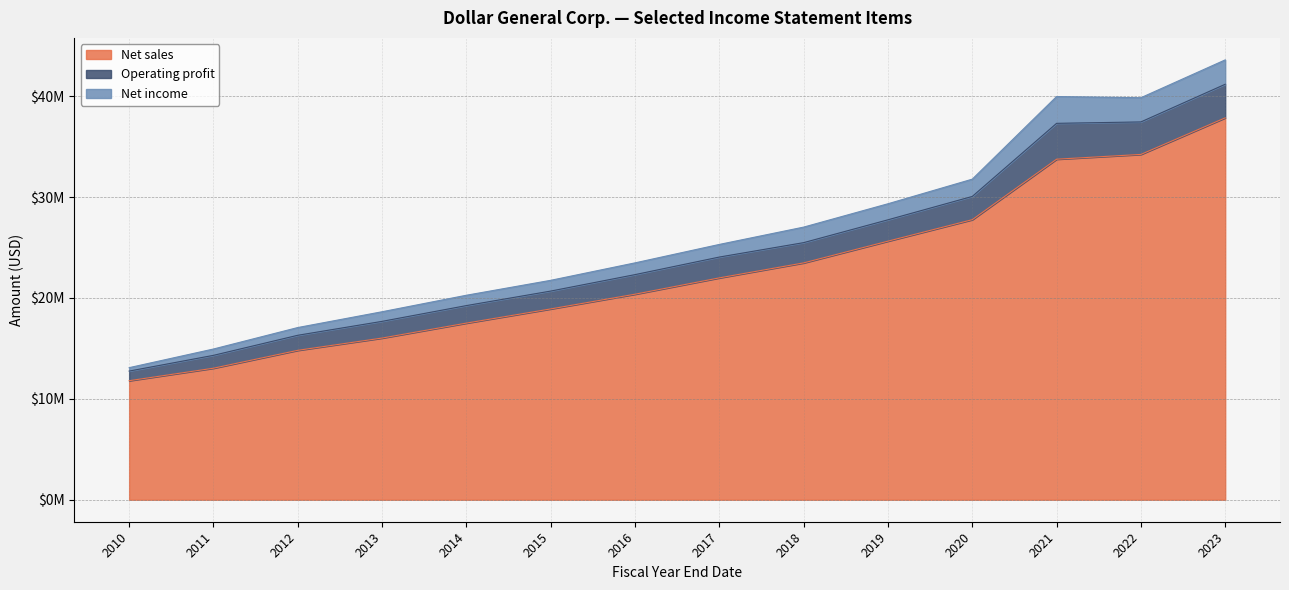

Does the chart display data point markers on the line(s)?

No